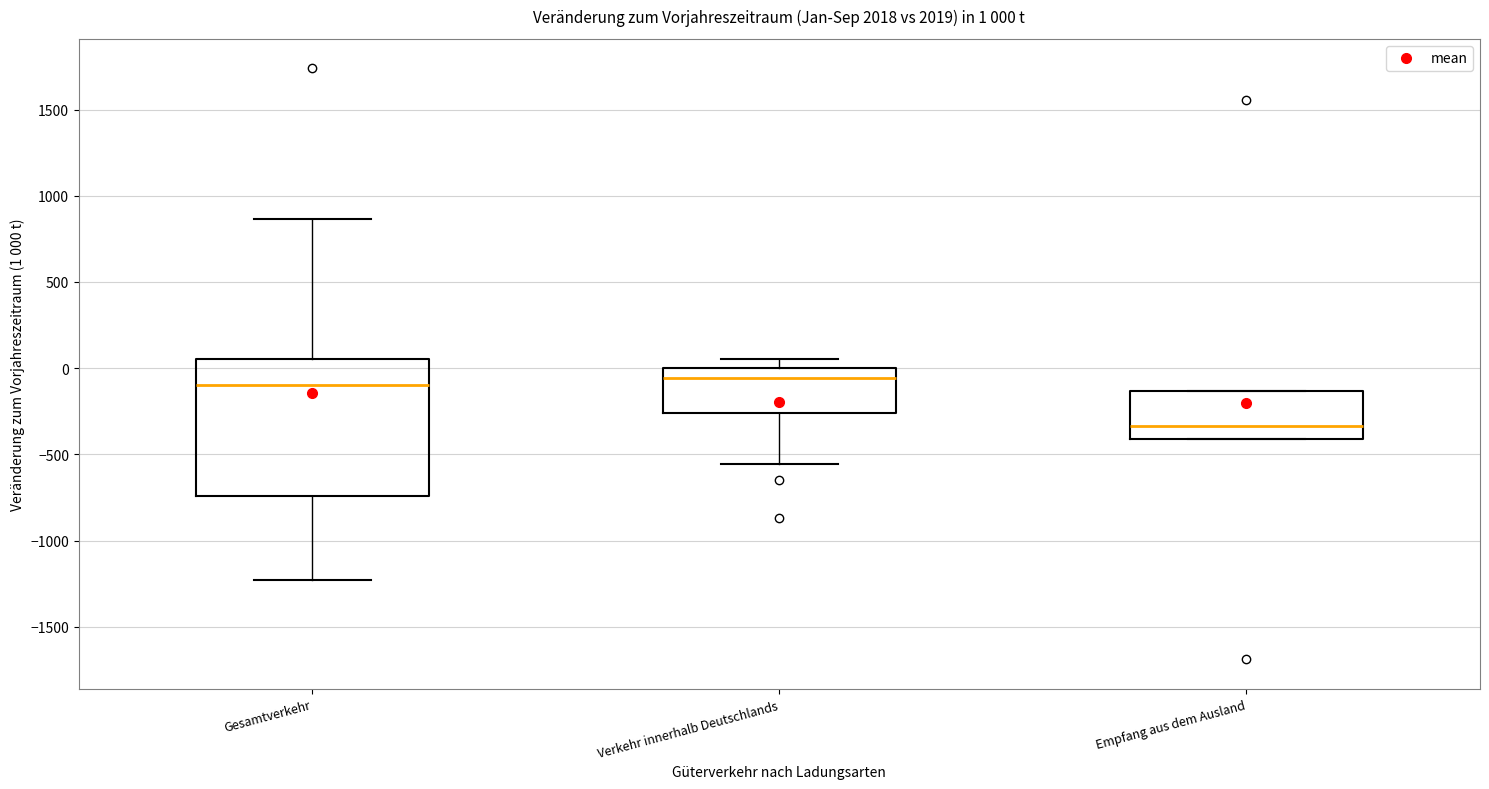

Comparing the boxes themselves (not the whiskers), which one is the tallest?

Gesamtverkehr